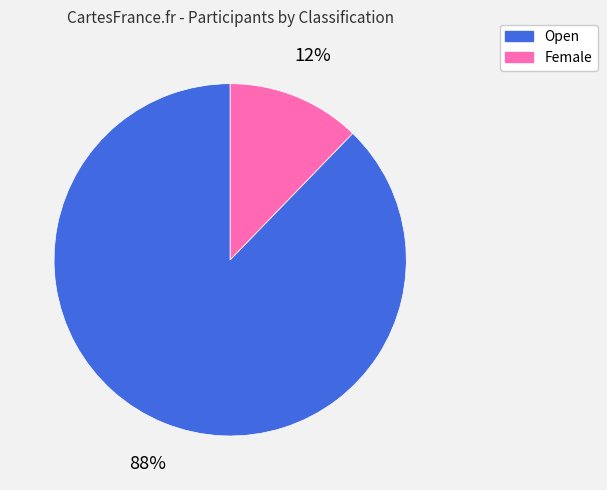

Between Open and Female, which is larger?

Open